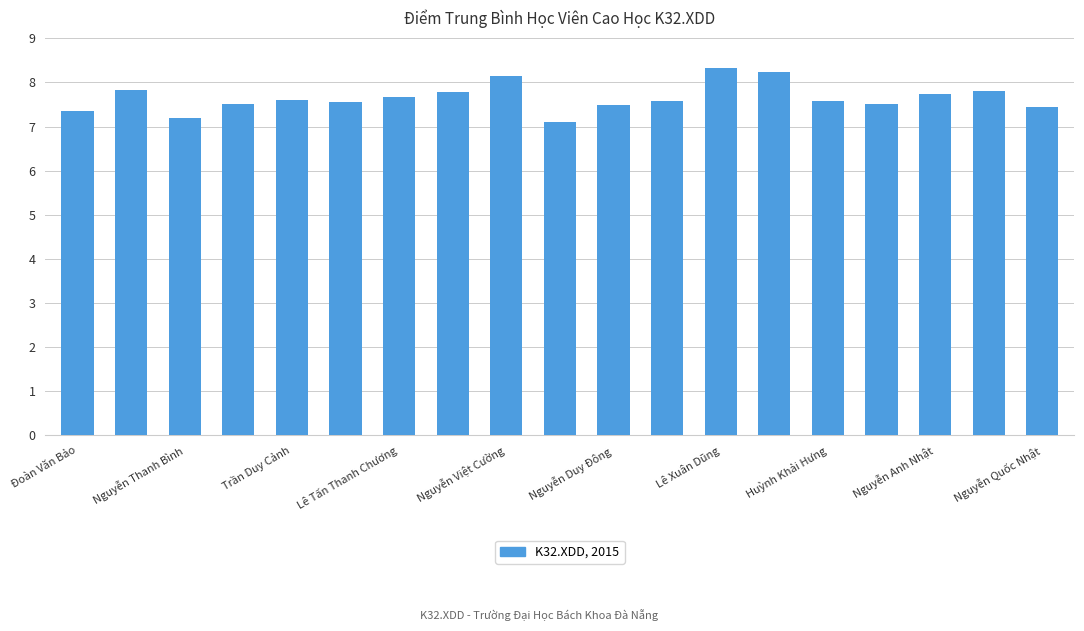

What is the minimum value shown in the chart?

7.1